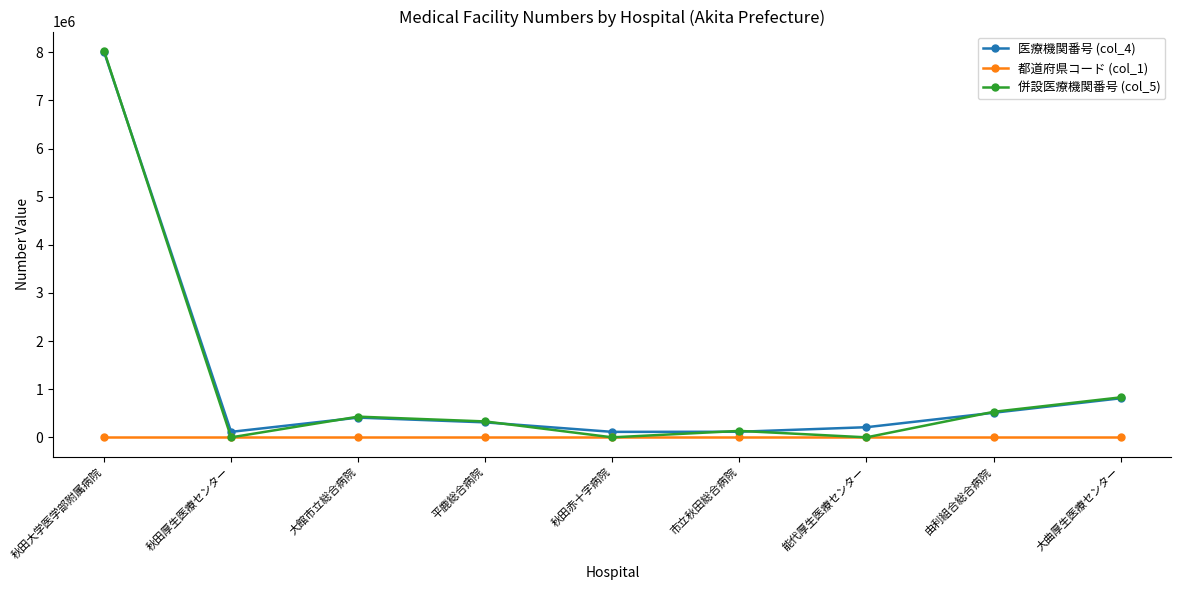

What is the average value of the 併設医療機関番号 (col_5) series?

1142904